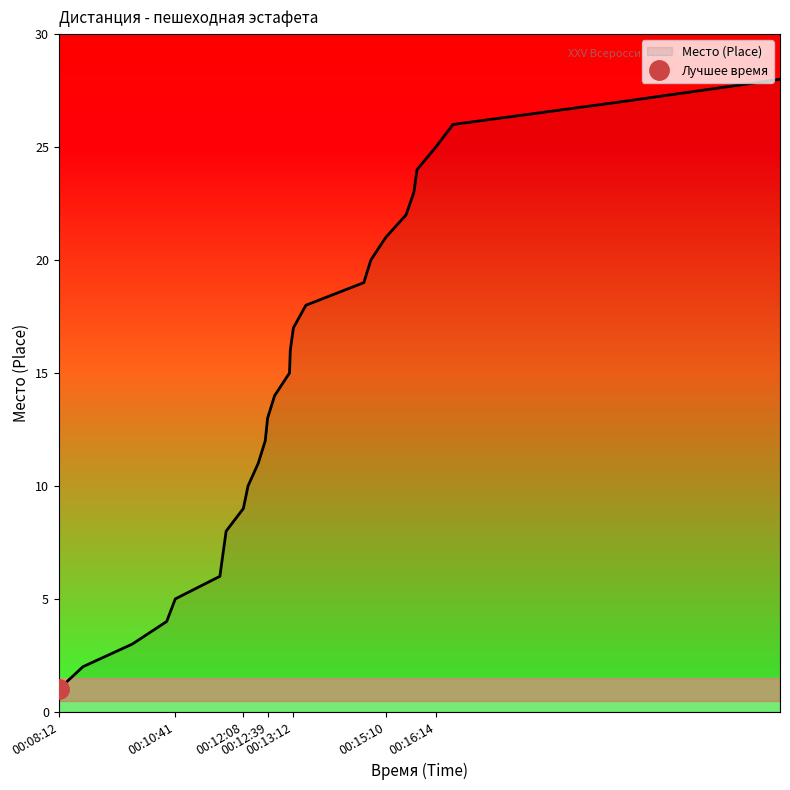

True or false: the data shows 27 at 00:20:10.

True